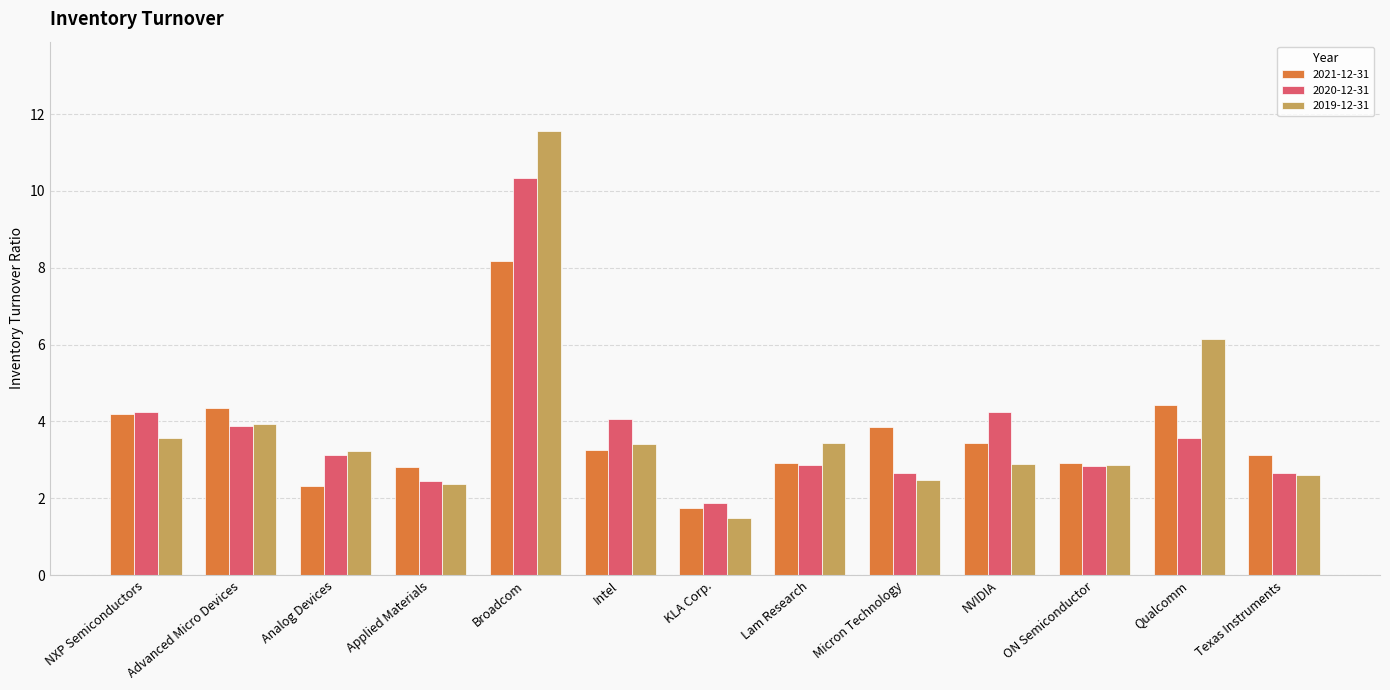

What is the average value of the 2020-12-31 series?

3.8